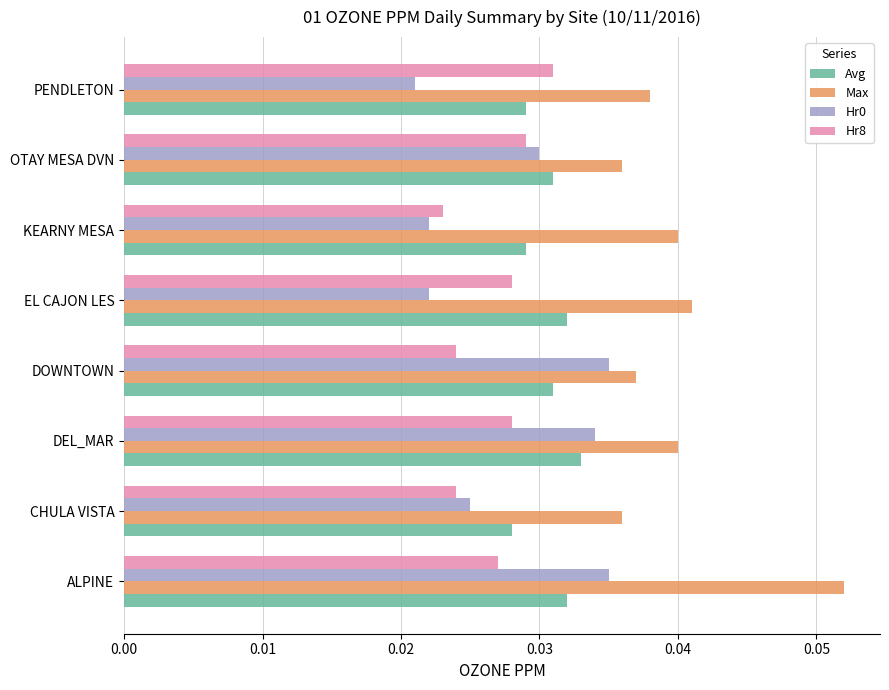

Is it true that Max equals 0.1 at EL CAJON LES?

False